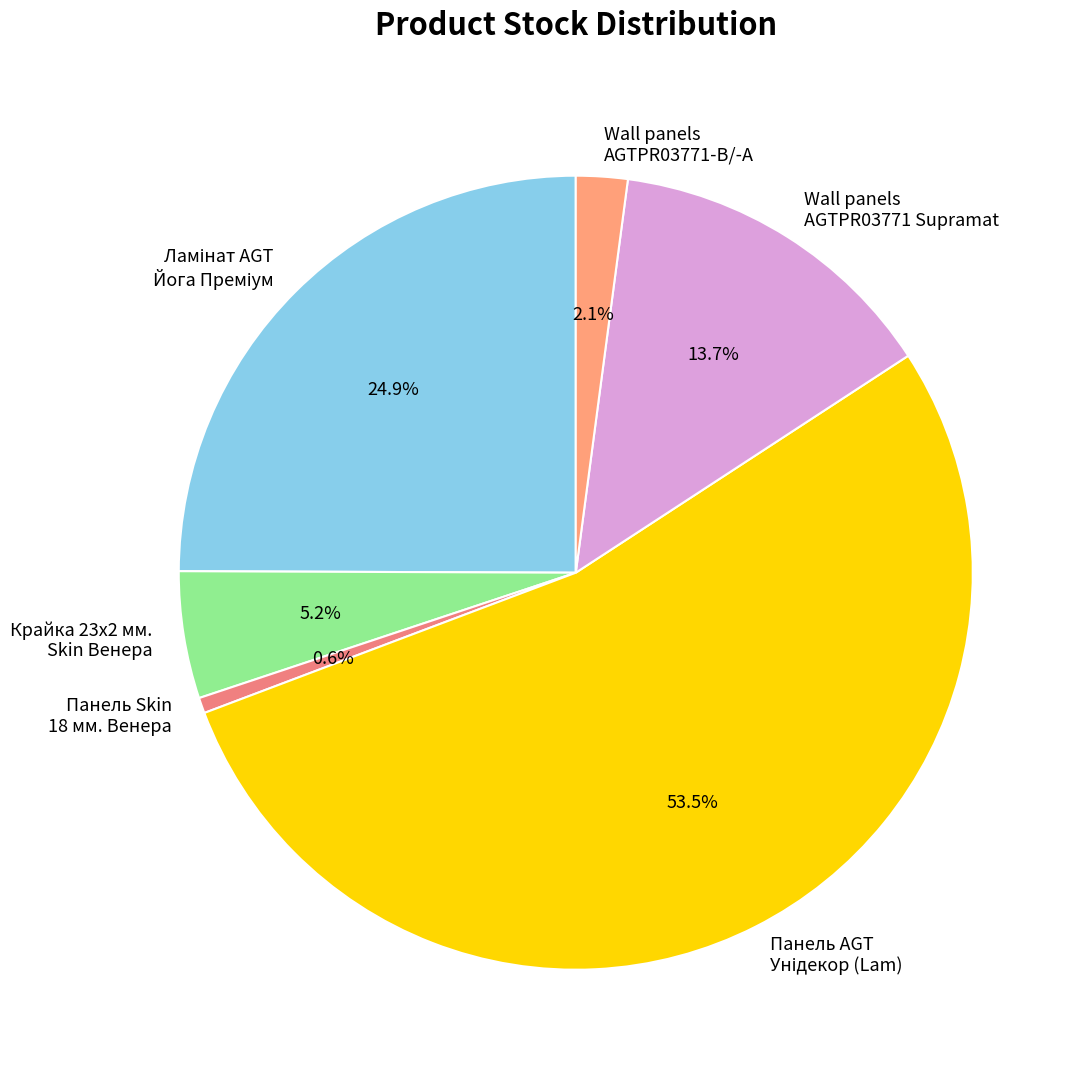

To the nearest percent, what is the difference between the largest and smallest slice percentages?

53%